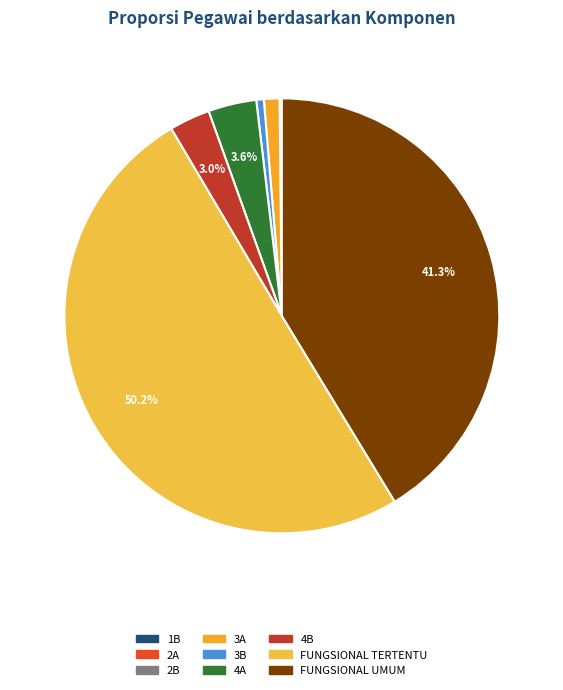

Rank the categories by value from highest to lowest.

FUNGSIONAL TERTENTU, FUNGSIONAL UMUM, 4A, 4B, 3A, 3B, 2B, 2A, 1B